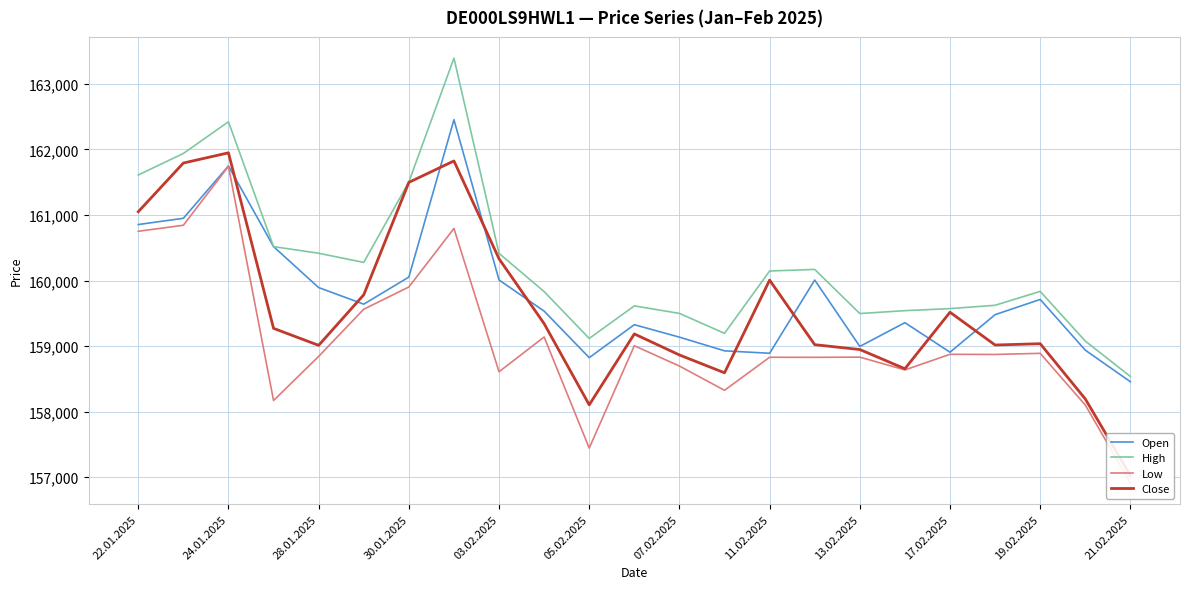

Which series has the largest total across all categories?

High